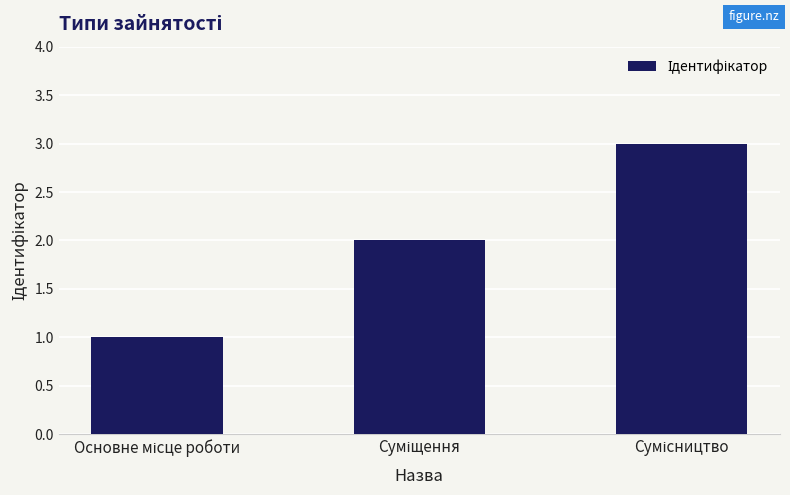

What is the maximum value shown in the chart?

3